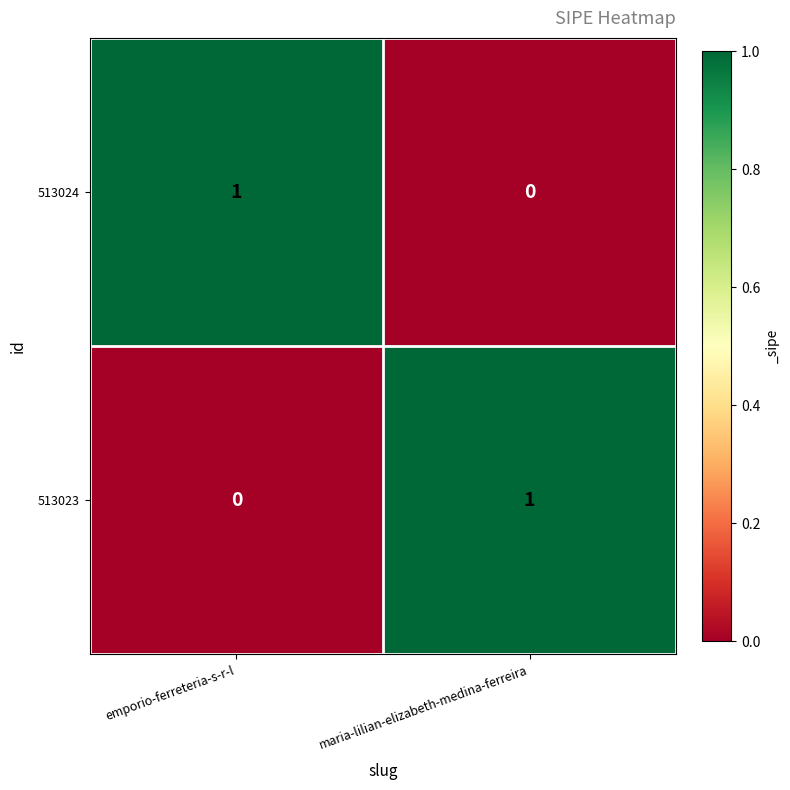

Reading left to right, extract all data points from this chart.

513024: 1	0
513023: 0	1